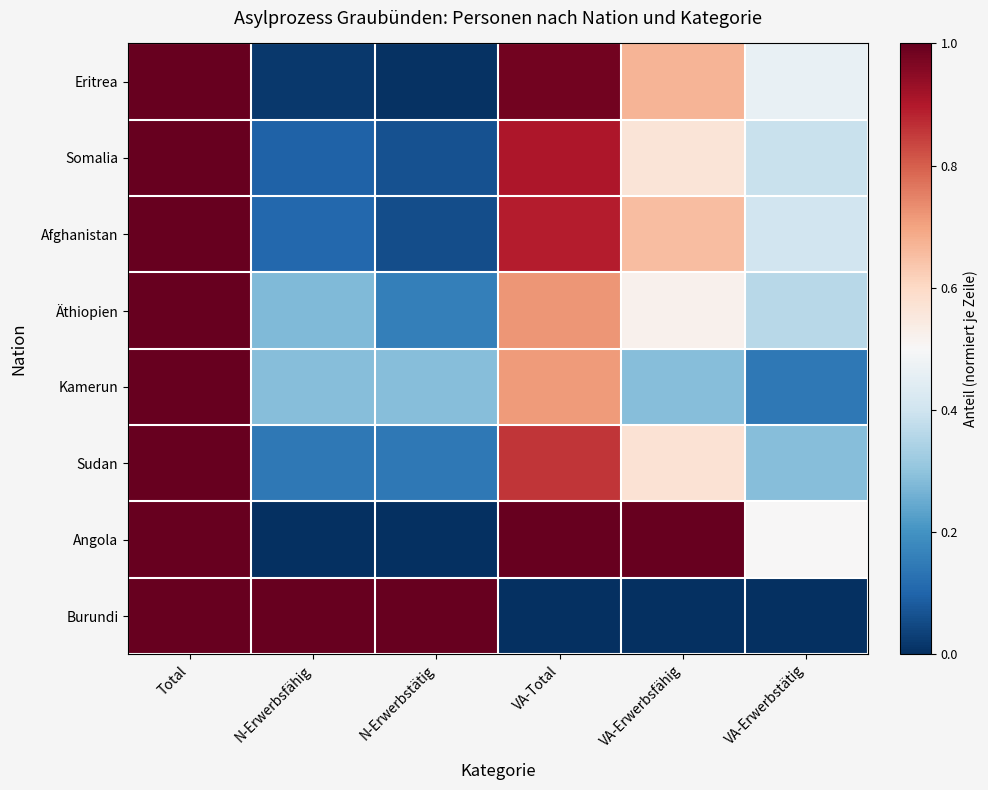

How many categories are shown in the chart?

6